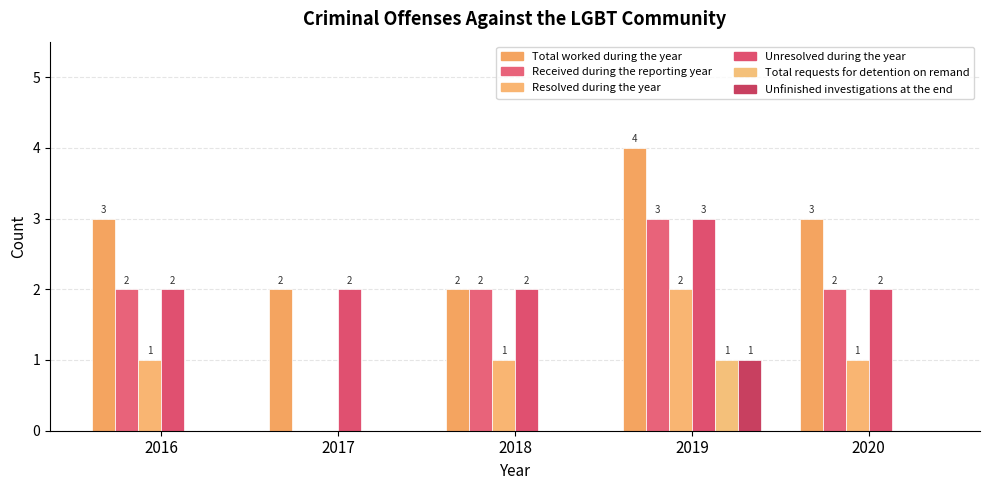

How many groups of bars are there?

5